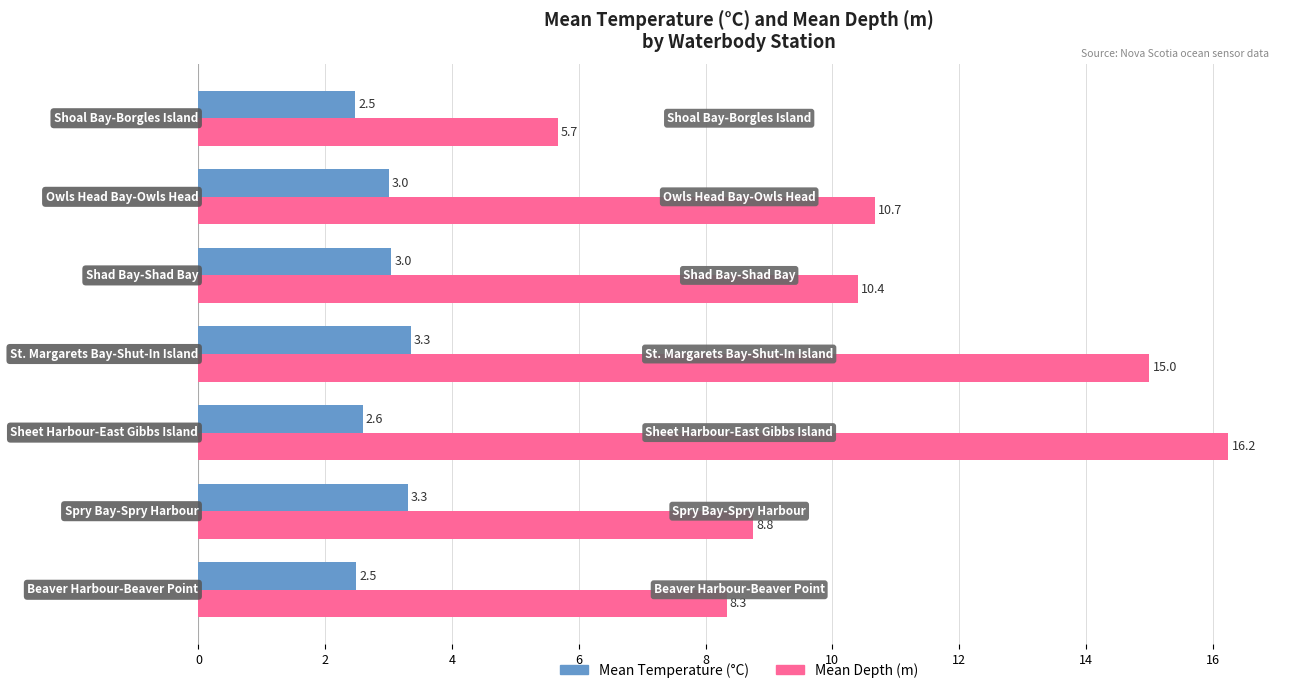

List the series in order of their peak value, highest first.

Mean Depth (m), Mean Temperature (°C)